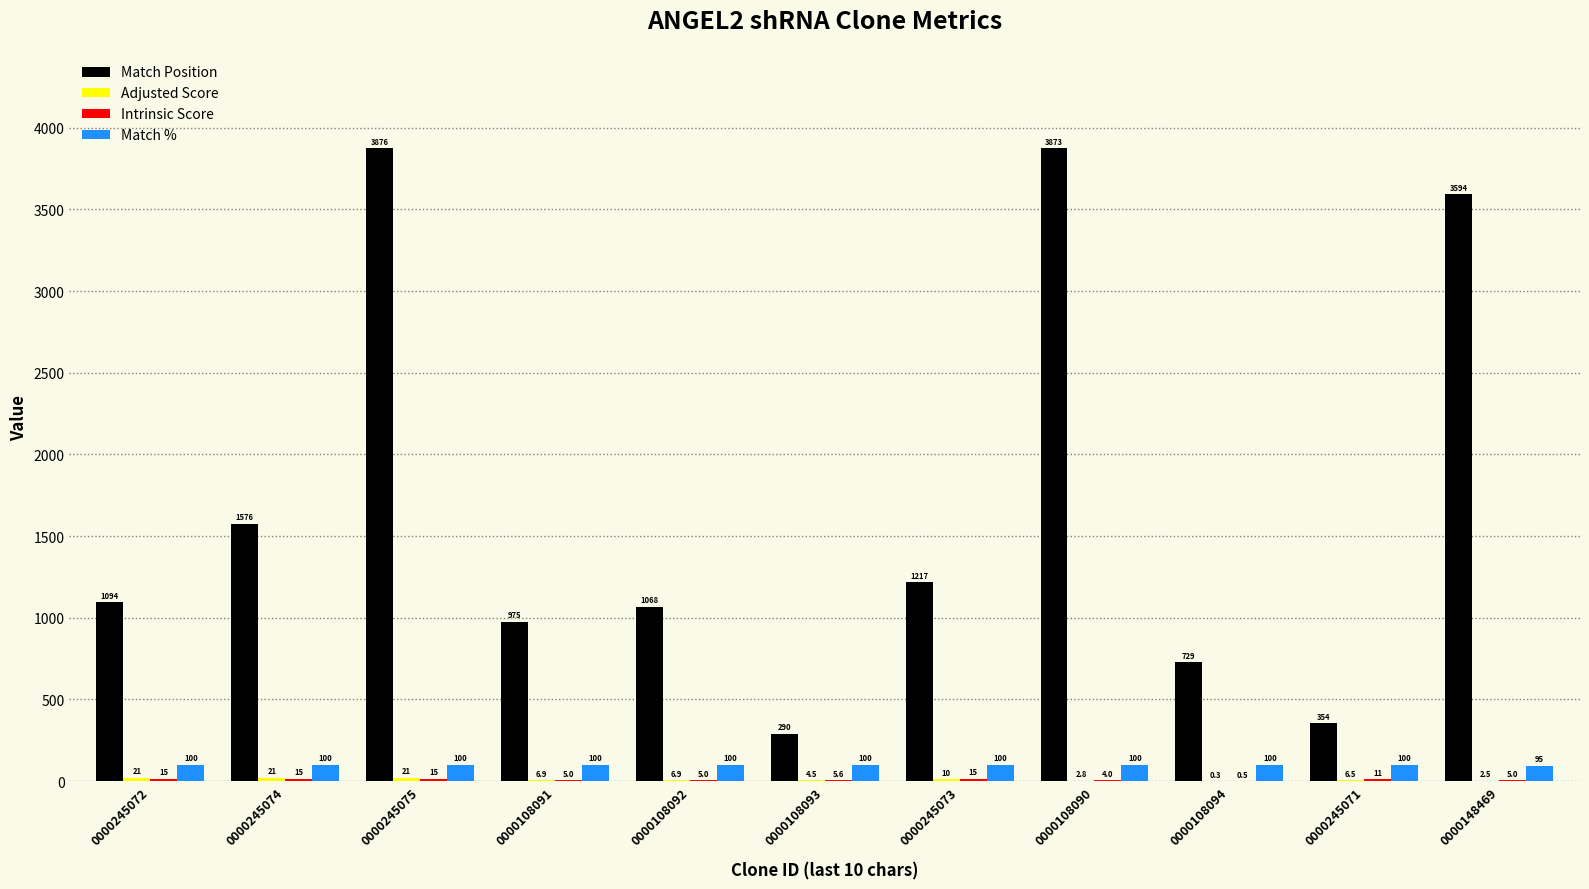

Which series has the largest range (max minus min)?

Match Position